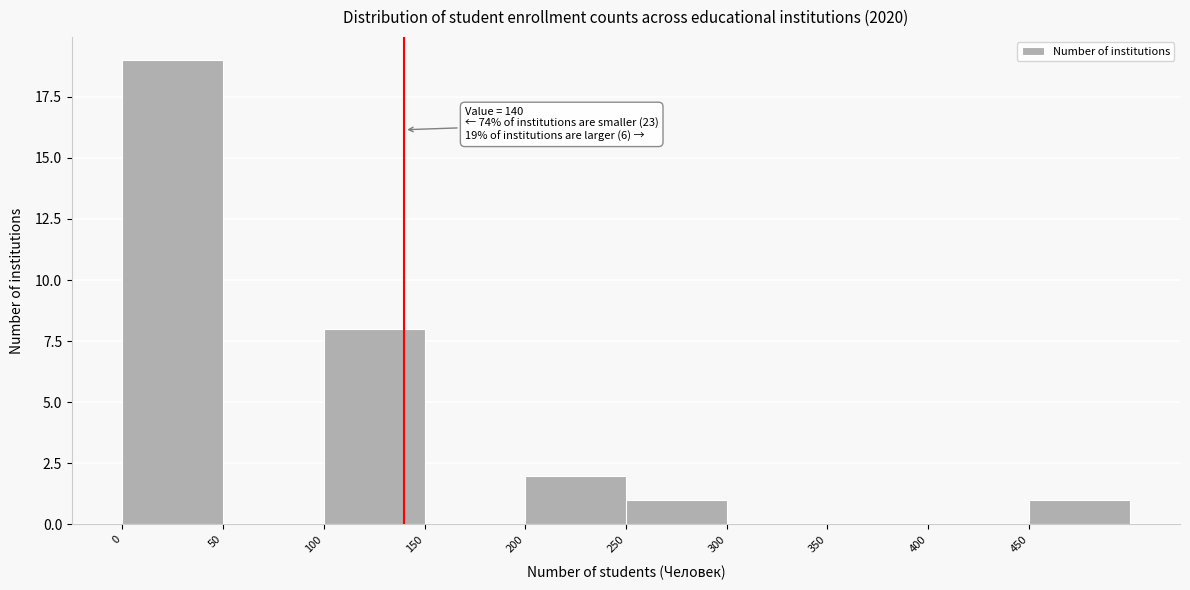

Which range on the x-axis has the tallest bar?

0 to 50